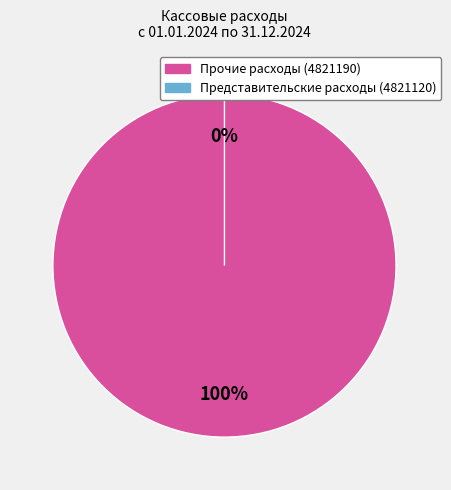

To the nearest percent, what is the difference between the Представительские расходы (4821120) and Прочие расходы (4821190) slice percentages?

100%